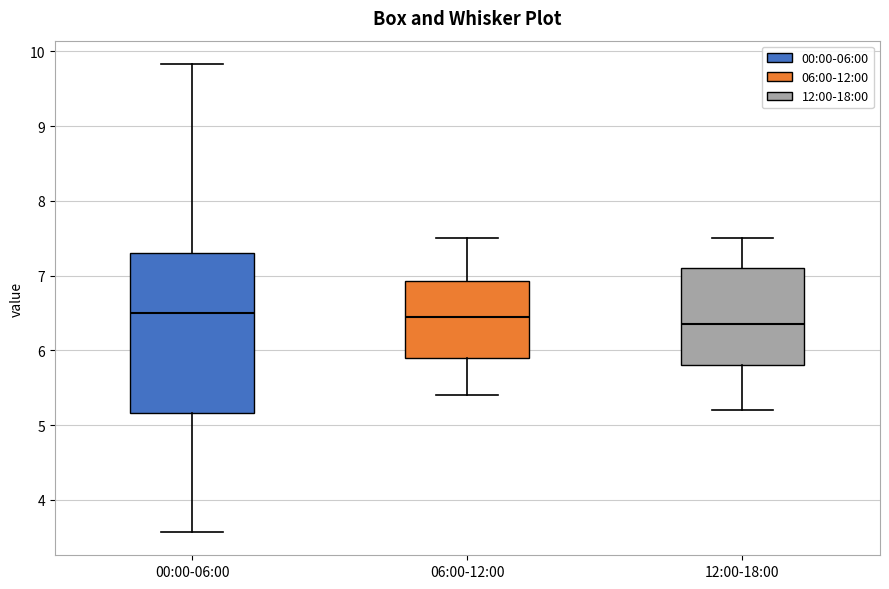

Reading left to right, read every box against the y-axis: the position of its median line, the range the box covers, and the ends of its whiskers. The values are not printed on the chart, so give them approximately, as read against the axis.

00:00-06:00: median 6.5, box 5.2 to 7.3, whiskers 3.6 to 9.8
06:00-12:00: median 6.5, box 5.9 to 6.9, whiskers 5.4 to 7.5
12:00-18:00: median 6.4, box 5.8 to 7.1, whiskers 5.2 to 7.5